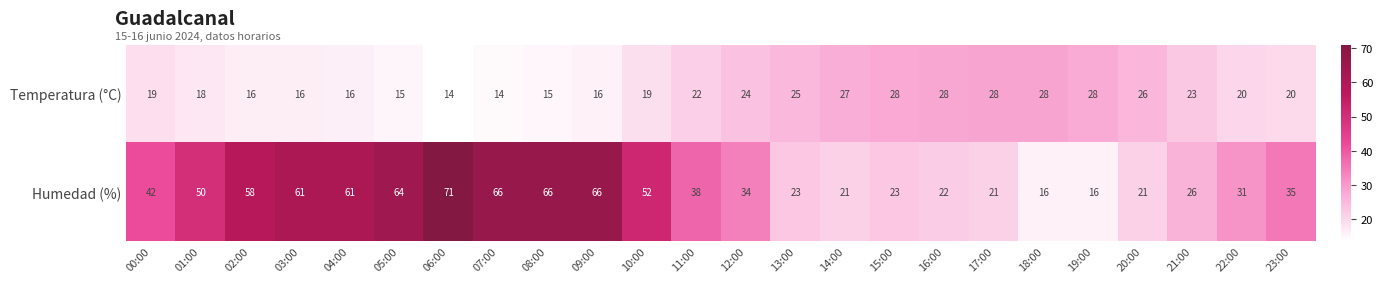

What is the sum of all Humedad (%) values?

984